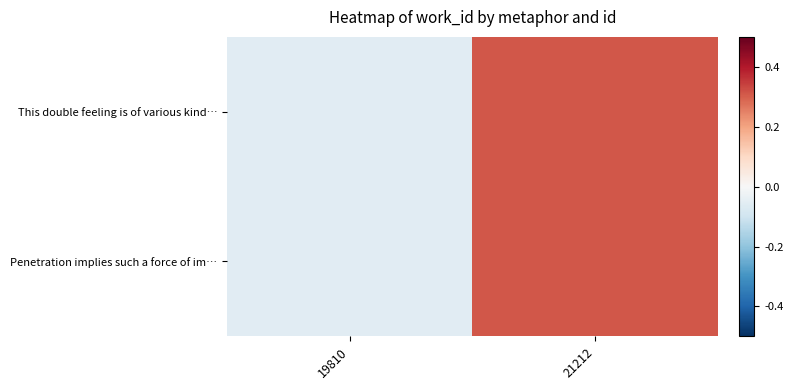

Reading left to right, what are all the values shown in this chart?

This double feeling is of various kind…: 19810=-0.1	21212=0.3
Penetration implies such a force of im…: 19810=-0.1	21212=0.3